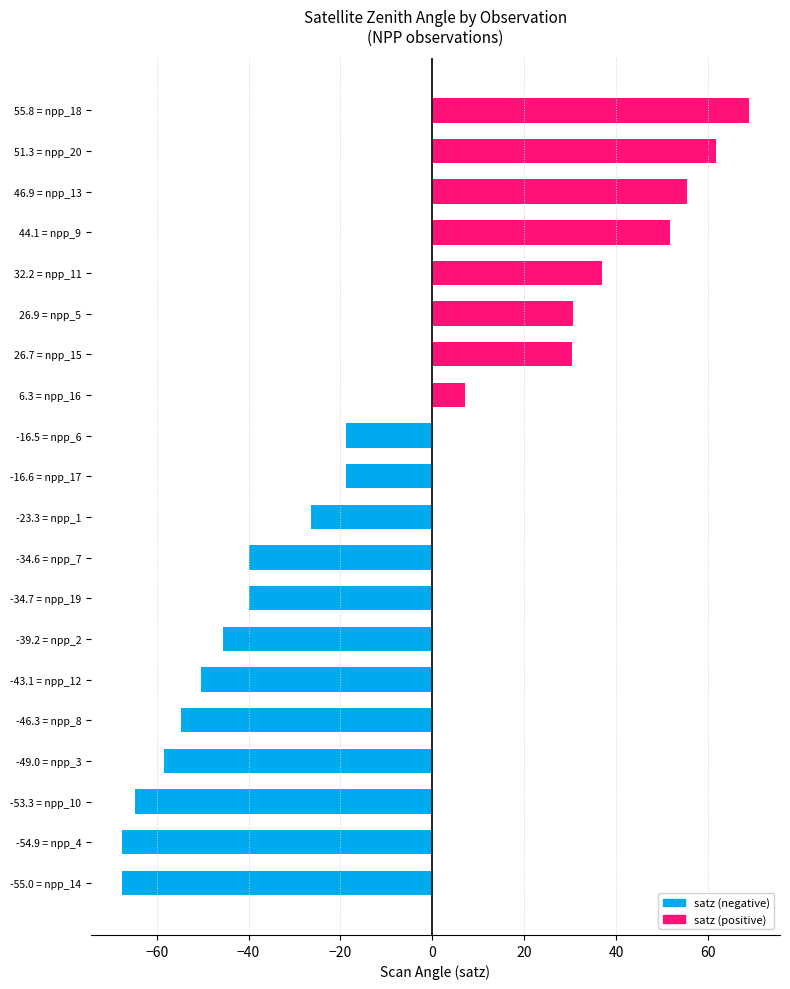

What is the average value?

-10.5